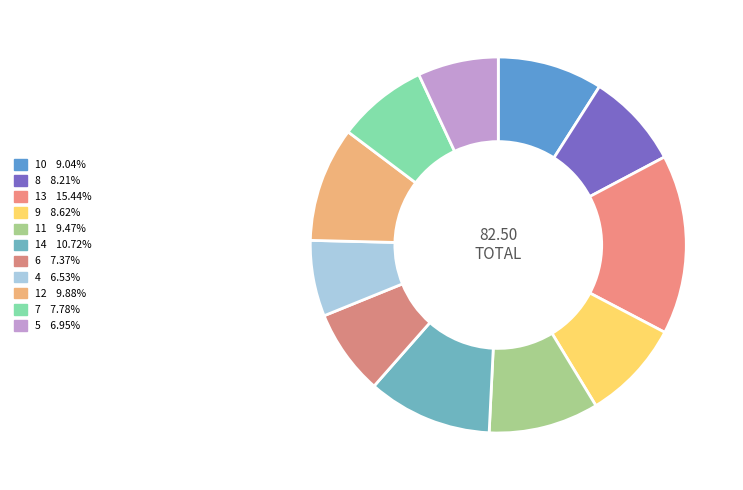

Does any single category account for the majority?

No